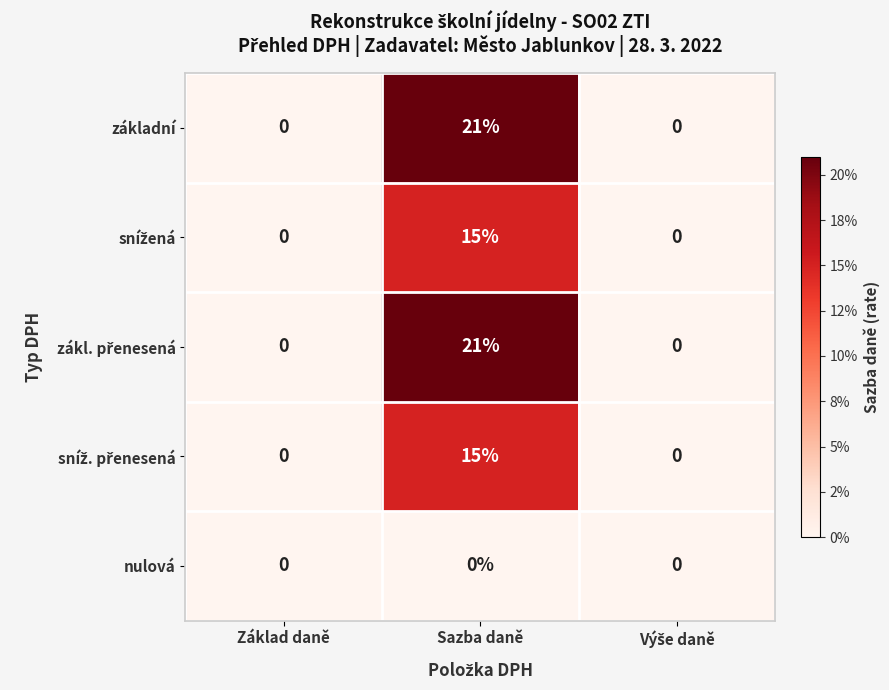

What is the difference between the maximum and minimum values in the základní series?

21